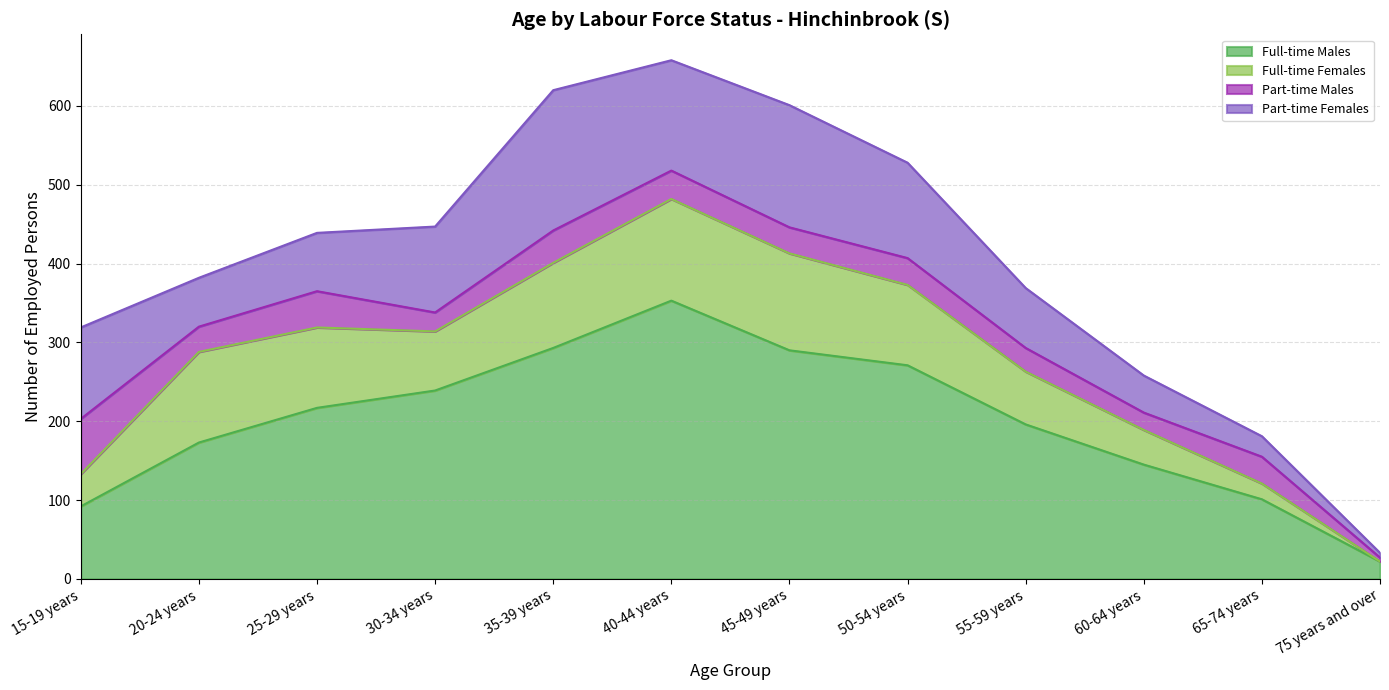

At how many categories does at least one series exceed 339?

1